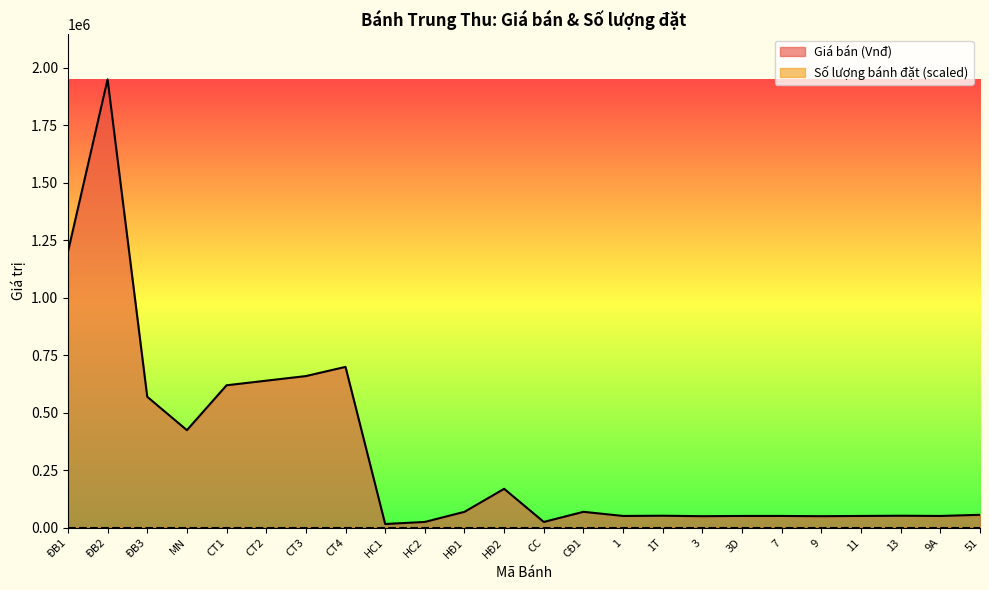

What is the label of the 19th point from the left?

7